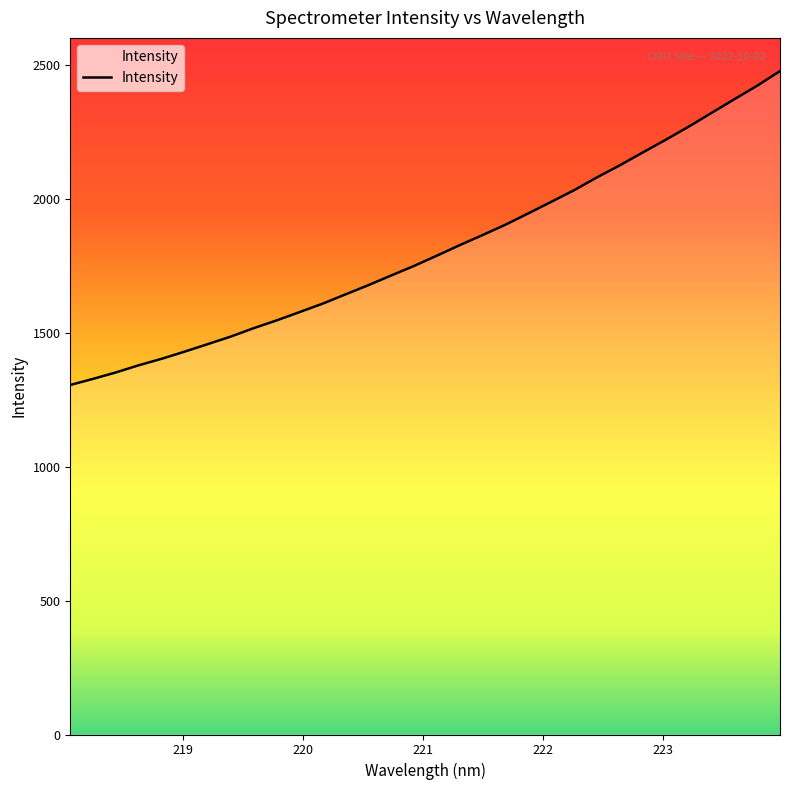

Does the chart have visible grid lines?

No